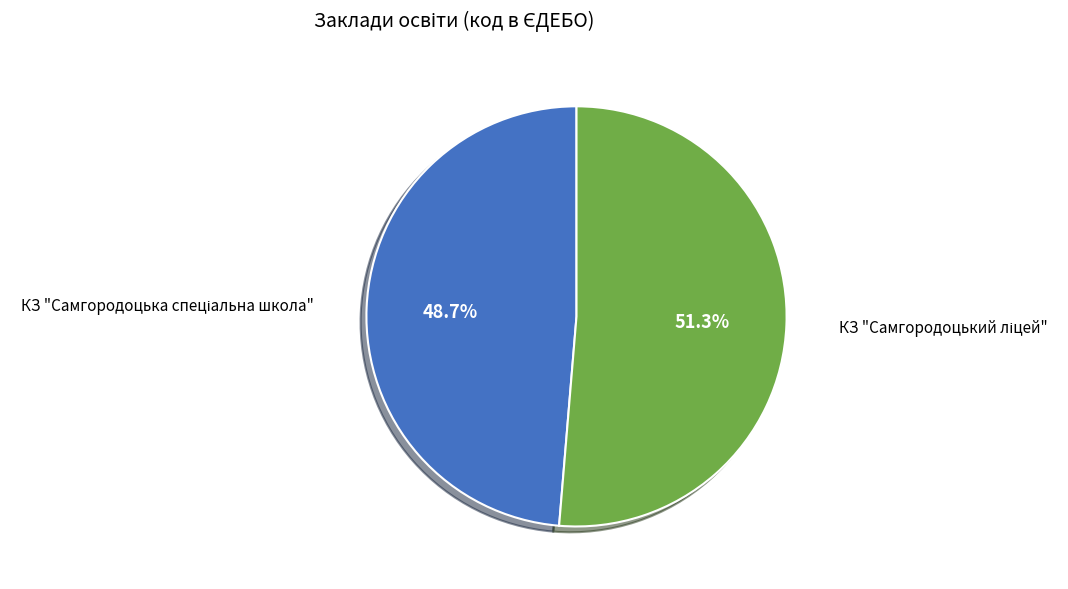

Does any single category account for the majority?

Yes